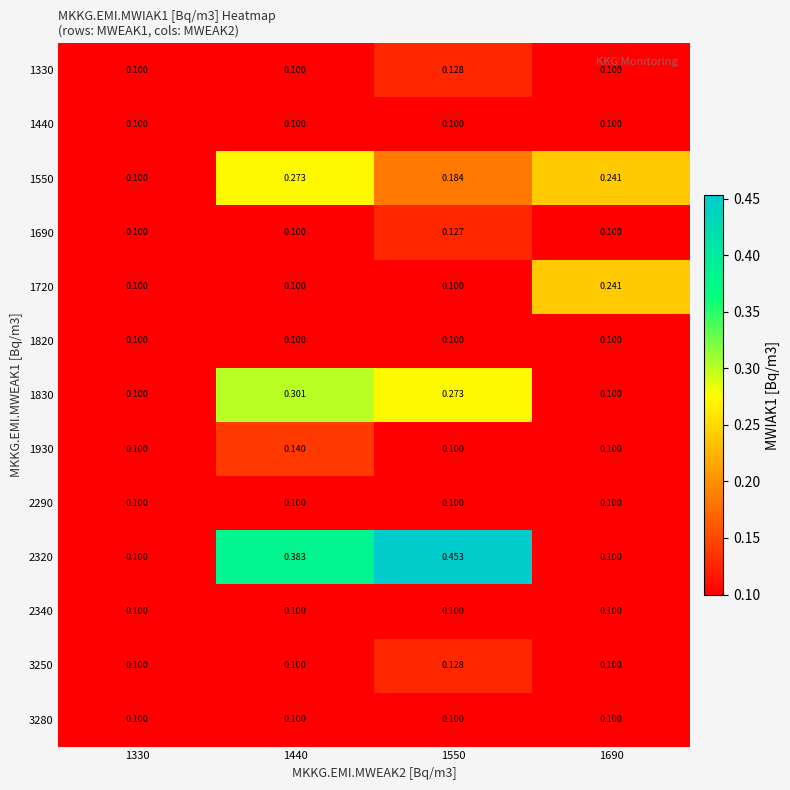

Is the value of 2320 at 1550 greater than the value of 1830 at 1690?

Yes